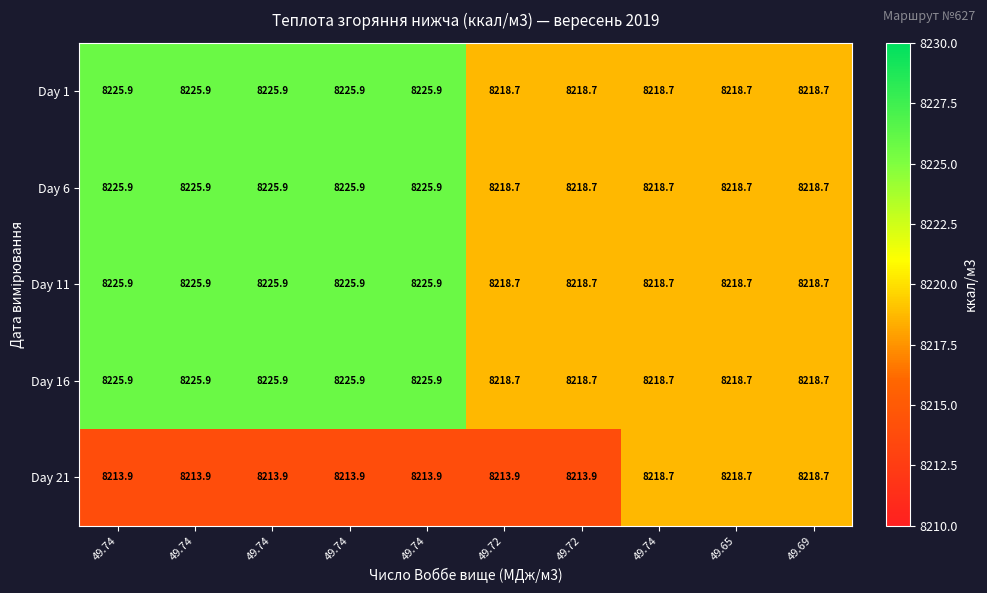

Which series has the largest range (max minus min)?

Day 1